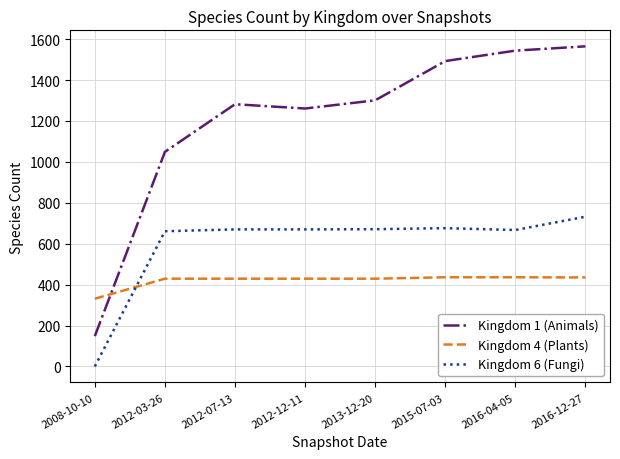

True or false: Kingdom 6 (Fungi) and Kingdom 1 (Animals) cross at least once.

False